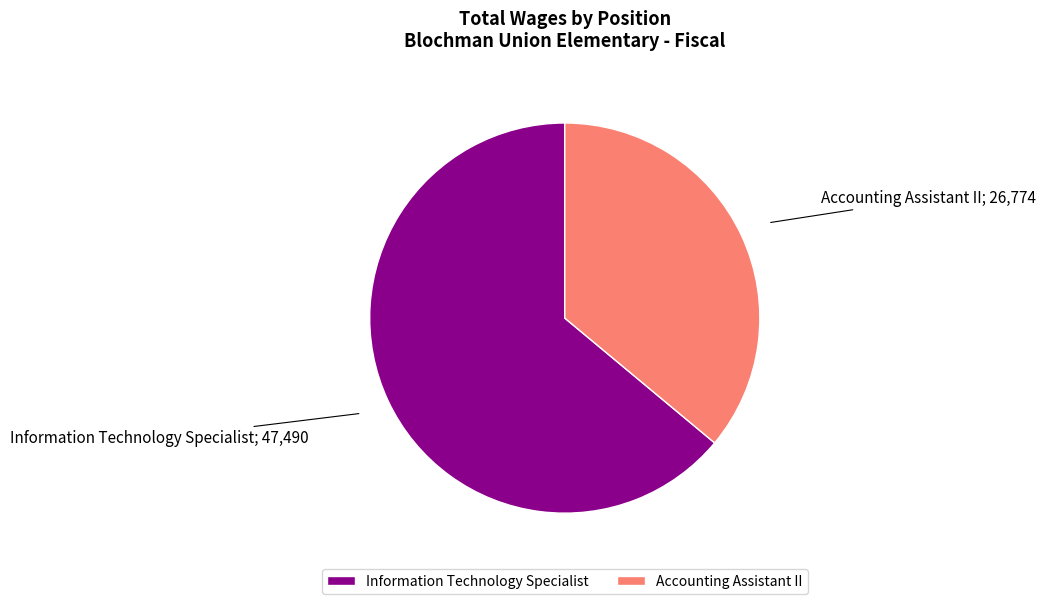

Which category has the smallest portion of the pie?

Accounting Assistant II